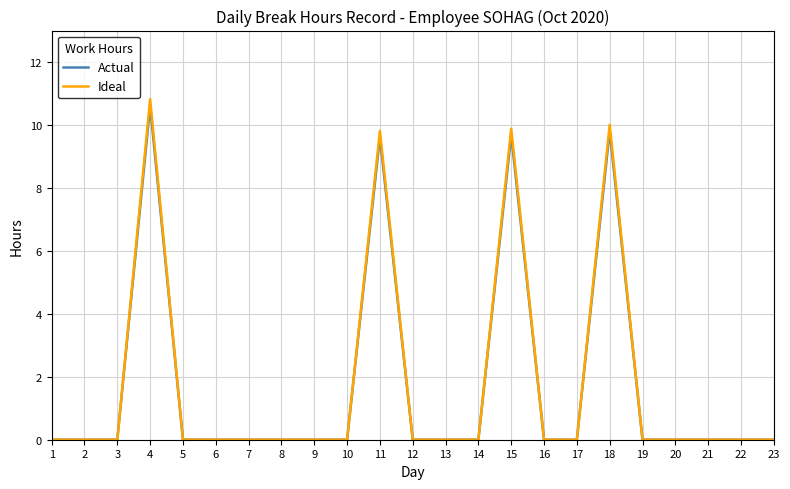

What is the total value across all series at 15?

19.6